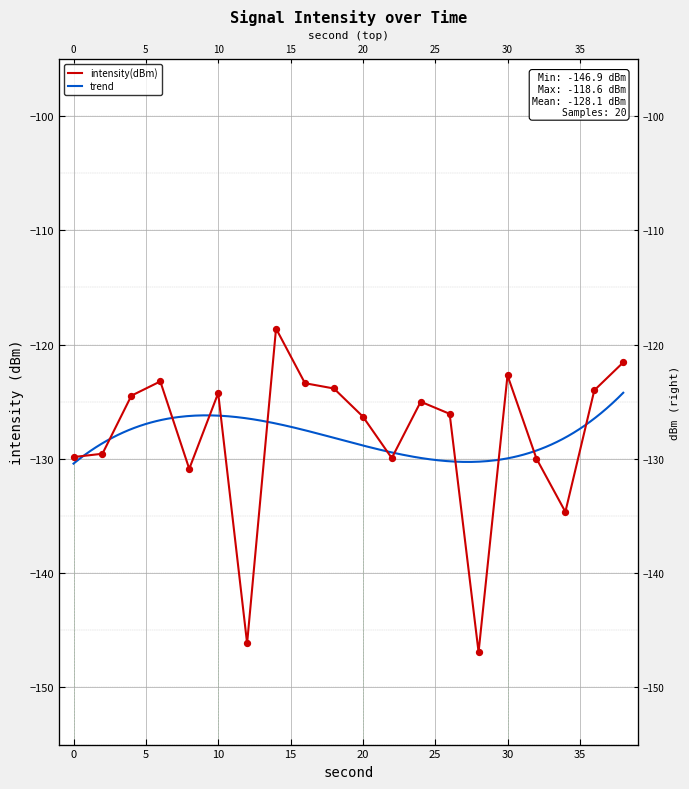

Which has a higher value, 22 or 28?

22